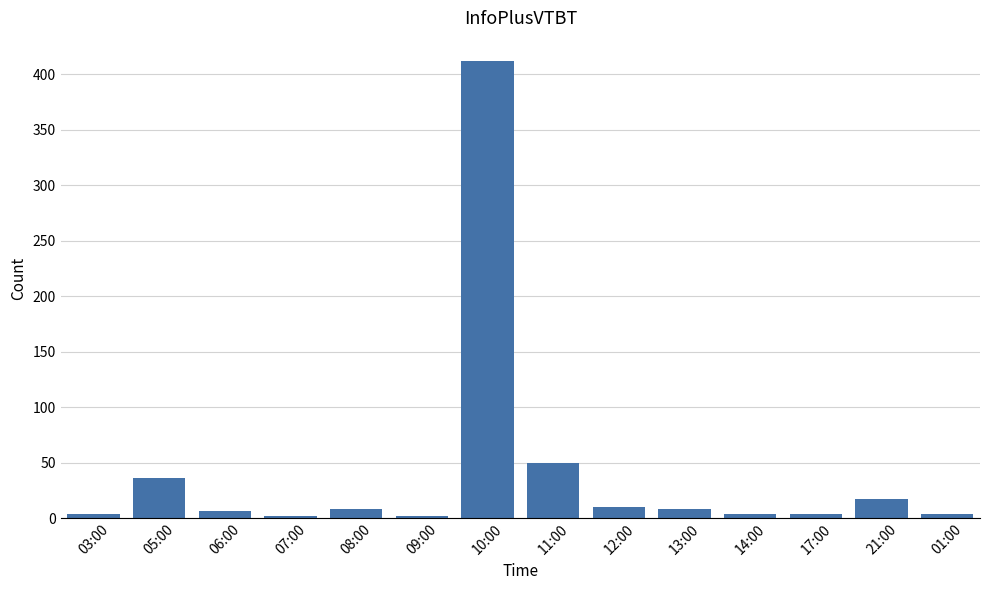

What is the value of the 11th bar from the left?

4